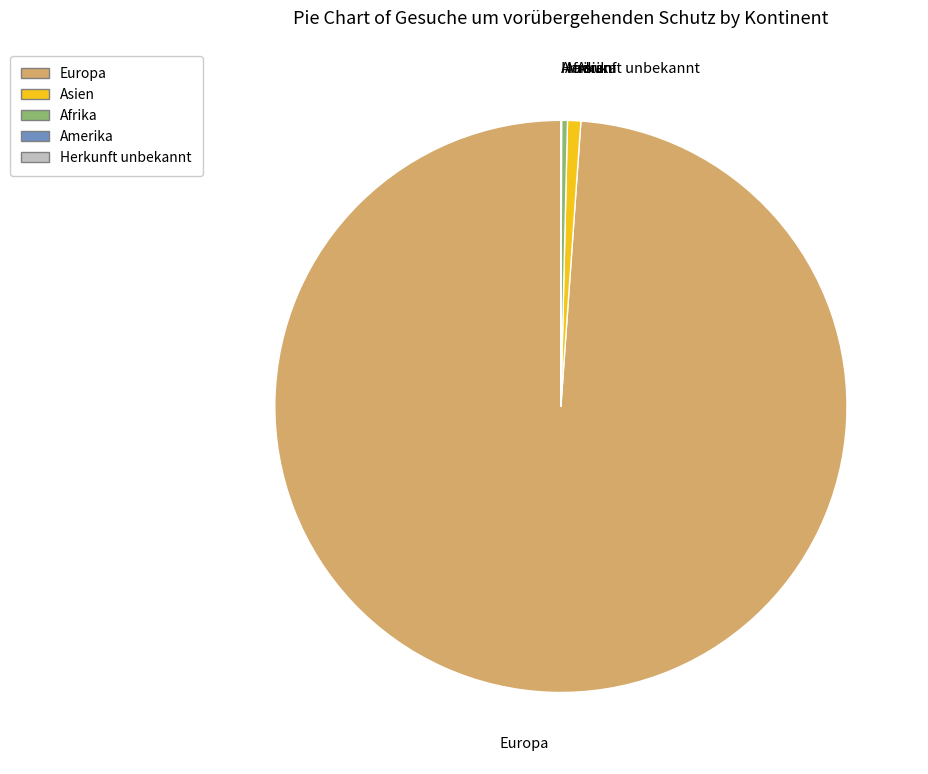

Does any single category account for the majority?

Yes